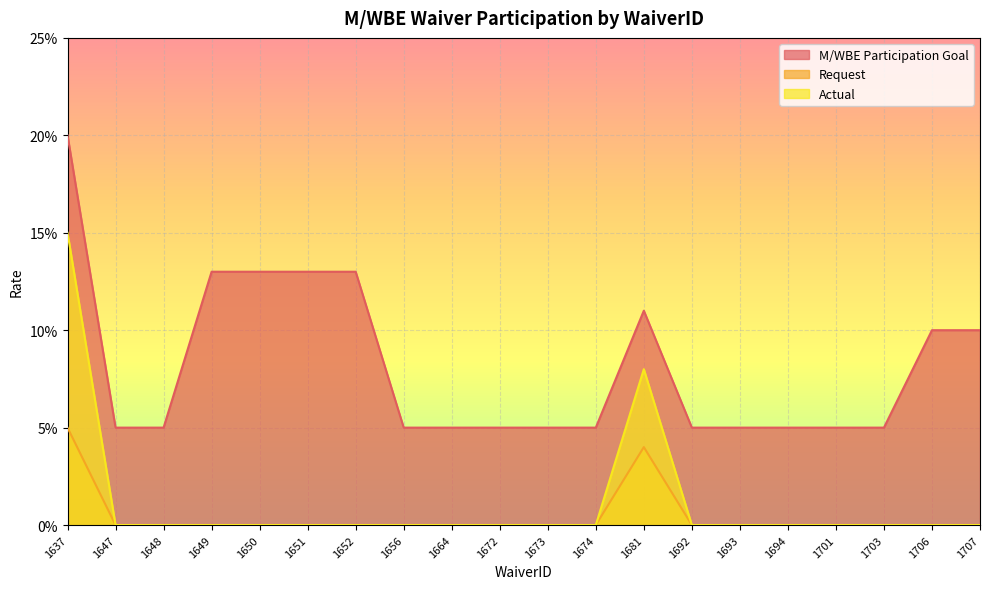

What is the difference between the maximum and minimum values in the Actual series?

0.1